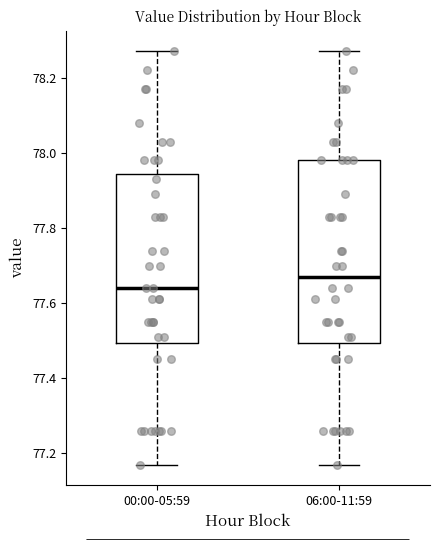

Which box is the tallest, from its lower edge to its upper edge?

06:00-11:59